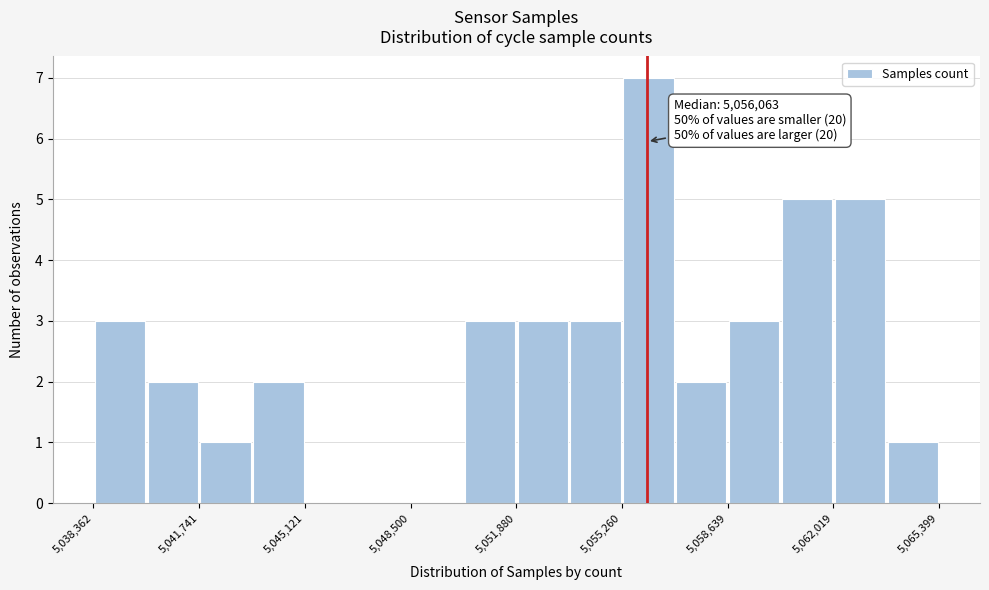

Read against the x-axis, roughly where is the centre of the tallest bar?

5056000